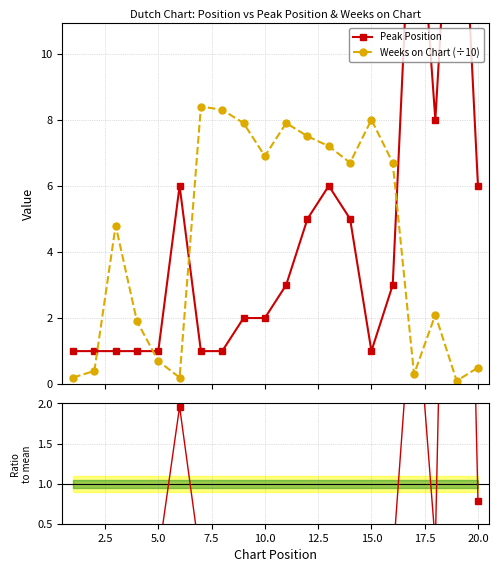

True or false: Weeks on Chart (÷10) has more than 1 points higher than both neighbors.

True